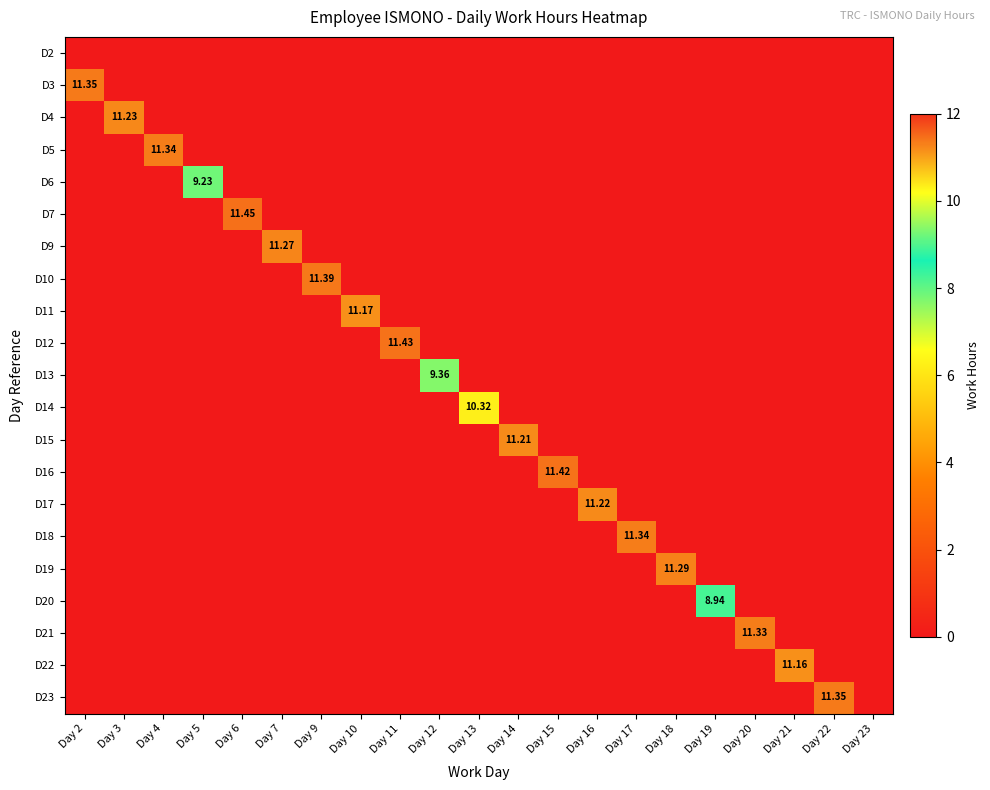

How many values in D3 are above zero?

1